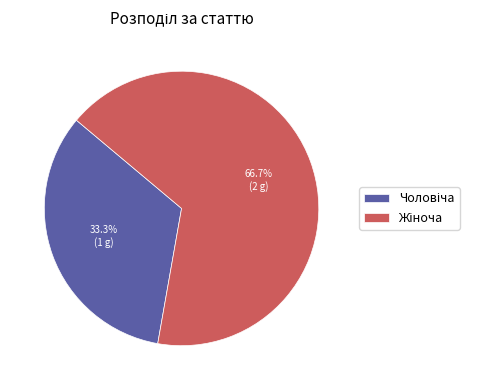

Is there any slice that represents more than half of the pie?

Yes